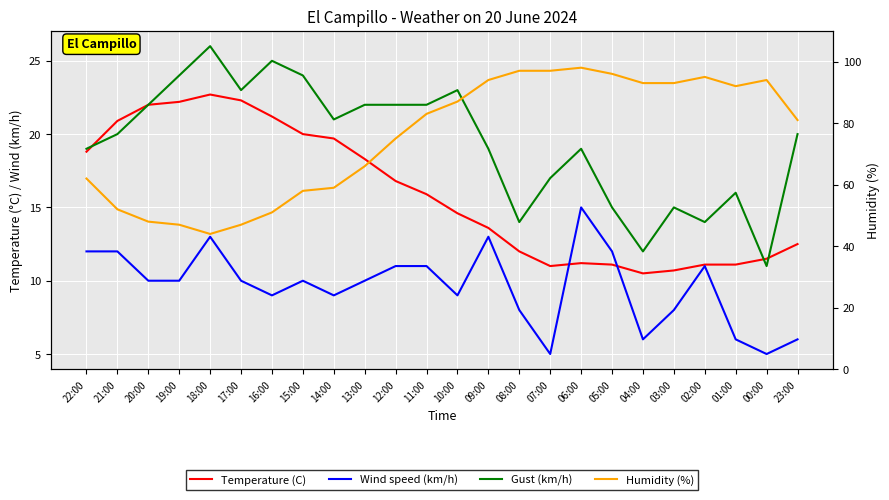

What is the highest value of the Gust (km/h) series?

26.0